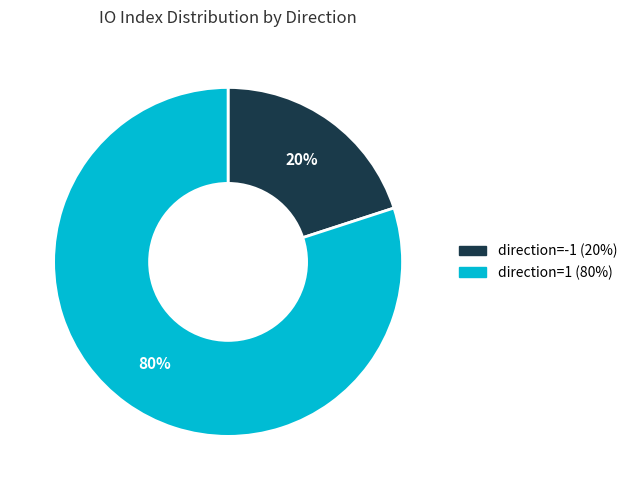

Which has a higher value, direction=1 or direction=-1?

direction=1